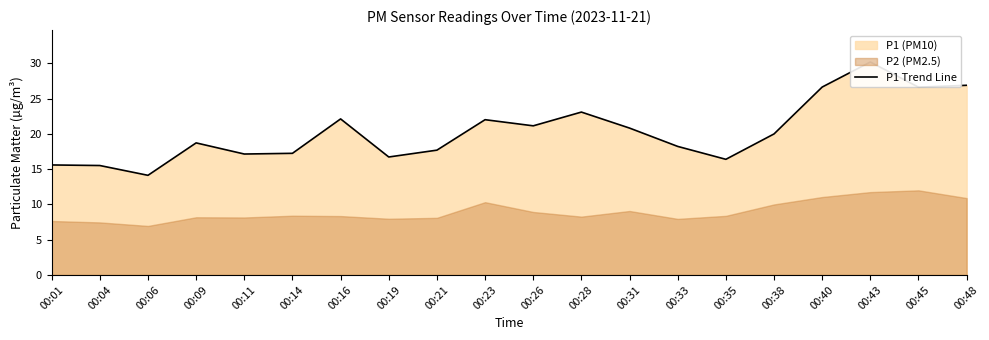

At which category does the data reach its first local valley?

00:06